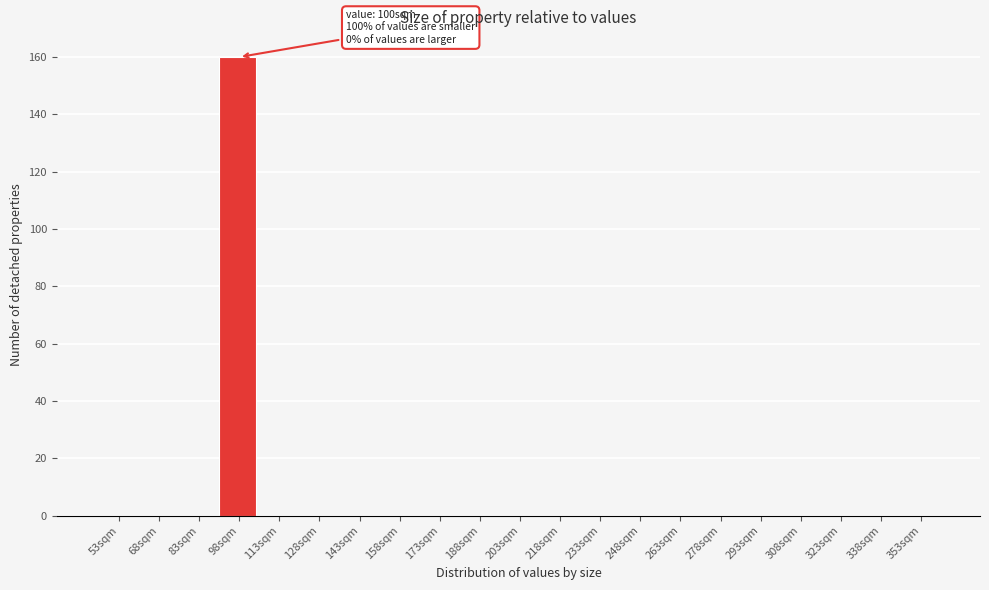

Reading right to left, list all the values displayed in this chart.

353sqm=0	338sqm=0	323sqm=0	308sqm=0	293sqm=0	278sqm=0	263sqm=0	248sqm=0	233sqm=0	218sqm=0	203sqm=0	188sqm=0	173sqm=0	158sqm=0	143sqm=0	128sqm=0	113sqm=0	98sqm=160	83sqm=0	68sqm=0	53sqm=0